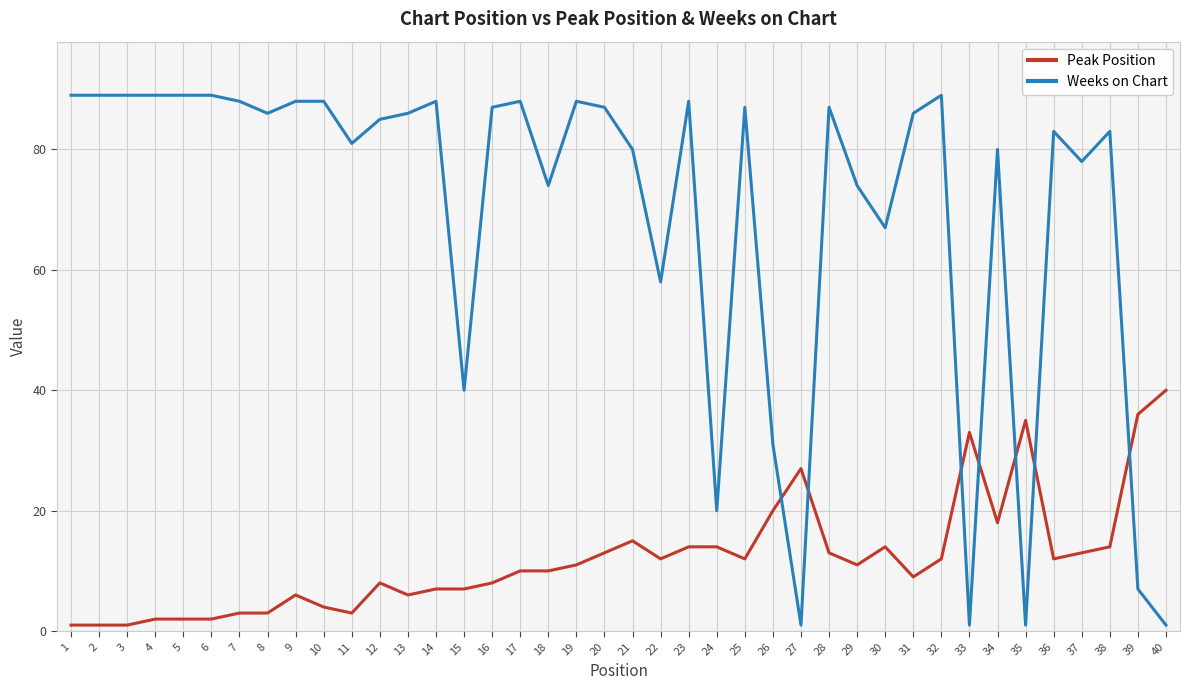

Rank the series at 22 from highest to lowest value.

Weeks on Chart, Peak Position